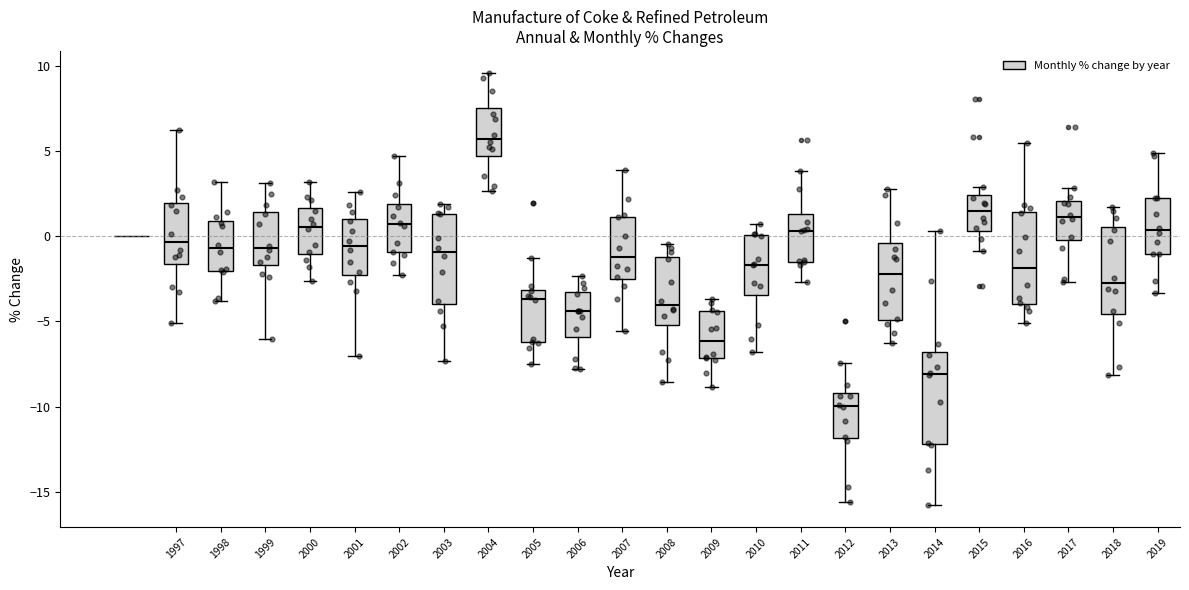

Reading left to right, transcribe this box plot: for each box, give where its median line is, the range the box spans, and where its two whiskers end, as read against the y-axis. The values are not printed on the chart, so give them approximately, as read against the axis.

1997: median -0.5, box -1.5 to 2.0, whiskers -5.0 to 6.0
1998: median -0.5, box -2.0 to 1.0, whiskers -4.0 to 3.0
1999: median -0.5, box -1.5 to 1.5, whiskers -6.0 to 3.0
2000: median 0.5, box -1.0 to 1.5, whiskers -2.5 to 3.0
2001: median -0.5, box -2.0 to 1.0, whiskers -7.0 to 2.5
2002: median 0.5, box -1.0 to 2.0, whiskers -2.5 to 4.5
2003: median -1.0, box -4.0 to 1.5, whiskers -7.5 to 2.0
2004: median 5.5, box 4.5 to 7.5, whiskers 2.5 to 9.5
2005: median -3.5, box -6.0 to -3.0, whiskers -7.5 to -1.5
2006: median -4.5, box -6.0 to -3.5, whiskers -8.0 to -2.5
2007: median -1.0, box -2.5 to 1.0, whiskers -5.5 to 4.0
2008: median -4.0, box -5.0 to -1.0, whiskers -8.5 to -0.5
2009: median -6.0, box -7.0 to -4.5, whiskers -9.0 to -3.5
2010: median -1.5, box -3.5 to 0.0, whiskers -7.0 to 0.5
2011: median 0.5, box -1.5 to 1.5, whiskers -2.5 to 4.0
2012: median -10.0, box -12.0 to -9.0, whiskers -15.5 to -7.5
2013: median -2.0, box -5.0 to -0.5, whiskers -6.5 to 3.0
2014: median -8.0, box -12.0 to -7.0, whiskers -16.0 to 0.5
2015: median 1.5, box 0.5 to 2.5, whiskers -1.0 to 3.0
2016: median -2.0, box -4.0 to 1.5, whiskers -5.0 to 5.5
2017: median 1.0, box 0.0 to 2.0, whiskers -2.5 to 3.0
2018: median -3.0, box -4.5 to 0.5, whiskers -8.0 to 1.5
2019: median 0.5, box -1.0 to 2.0, whiskers -3.5 to 5.0